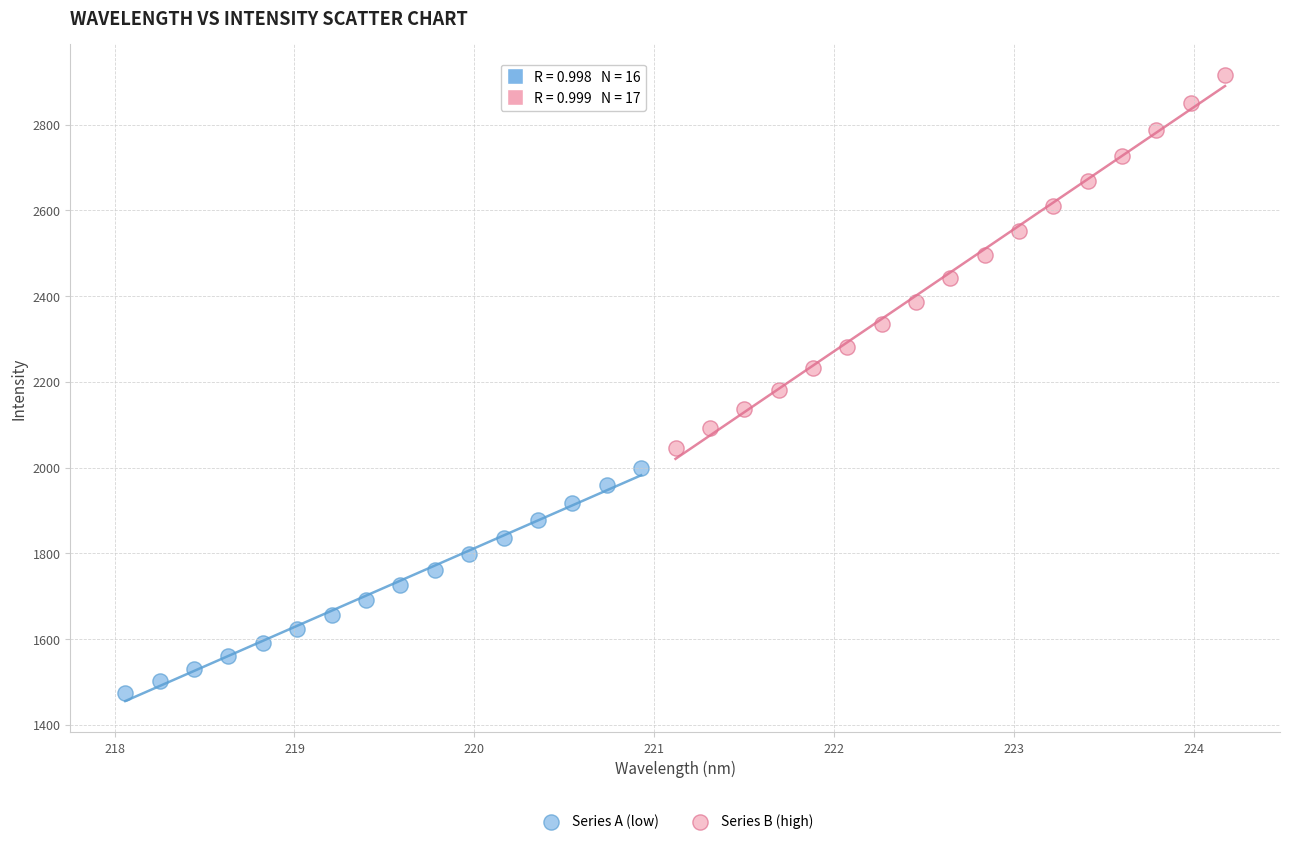

Which series contains the highest Y value?

Series B (high)